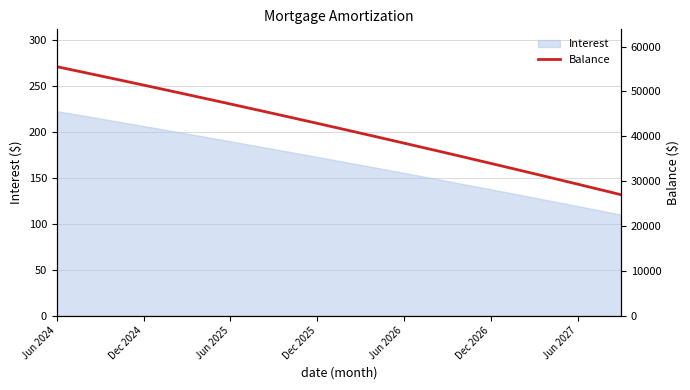

What is the difference between the maximum and minimum values?

28566